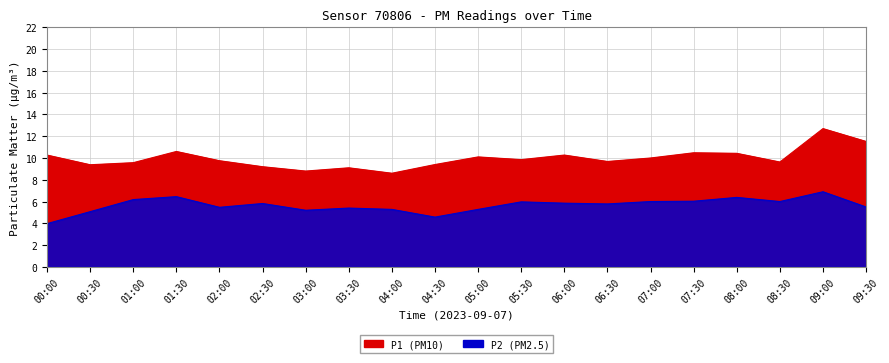

Reading right to left, transcribe all the data shown in this chart.

P1: 11.5	12.7	9.6	10.4	10.5	10.0	9.7	10.3	9.8	10.1	9.4	8.6	9.1	8.8	9.2	9.8	10.6	9.6	9.4	10.3
P2: 5.5	6.9	6.0	6.4	6.0	6.0	5.8	5.8	6.0	5.3	4.6	5.3	5.4	5.2	5.8	5.5	6.5	6.2	5.1	4.0